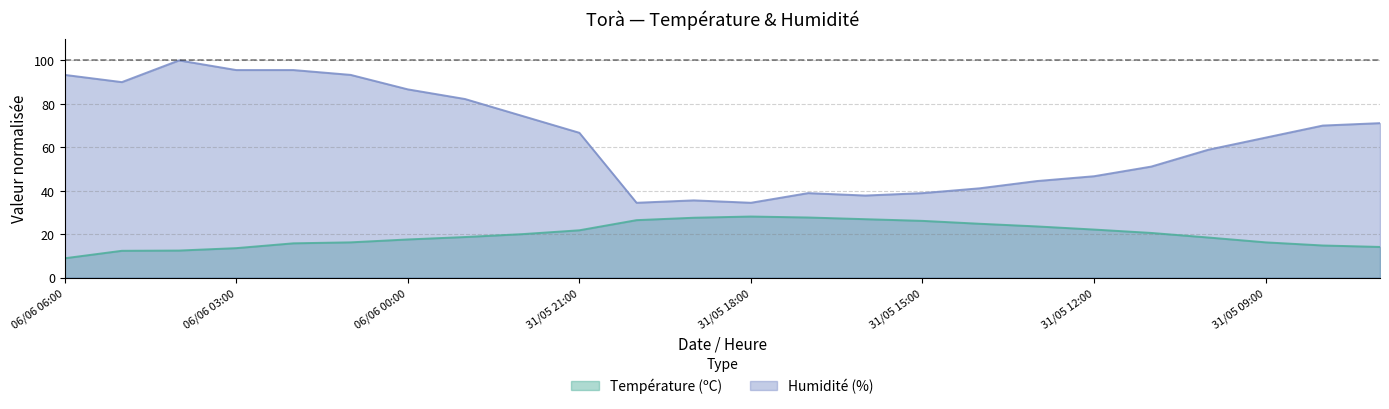

In Humidité (%), how many points are higher than both neighbors (excluding endpoints)?

3